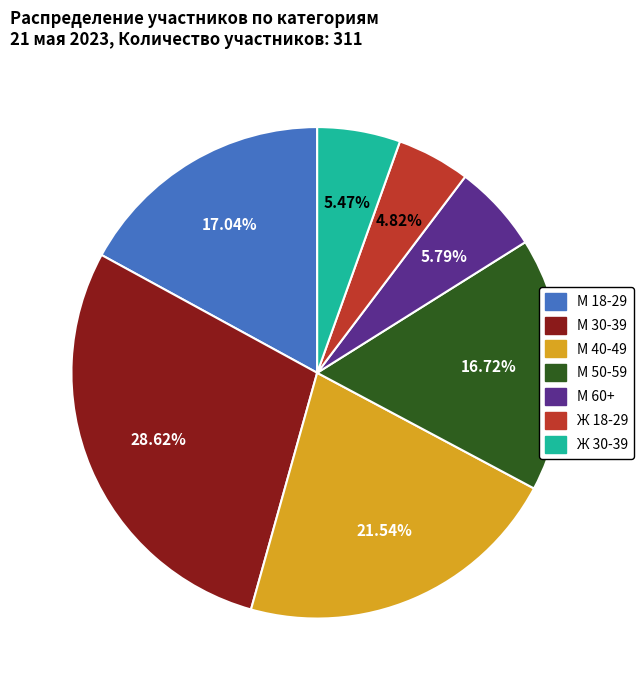

Is it true that Ж 30-39 is 5% of the pie?

True